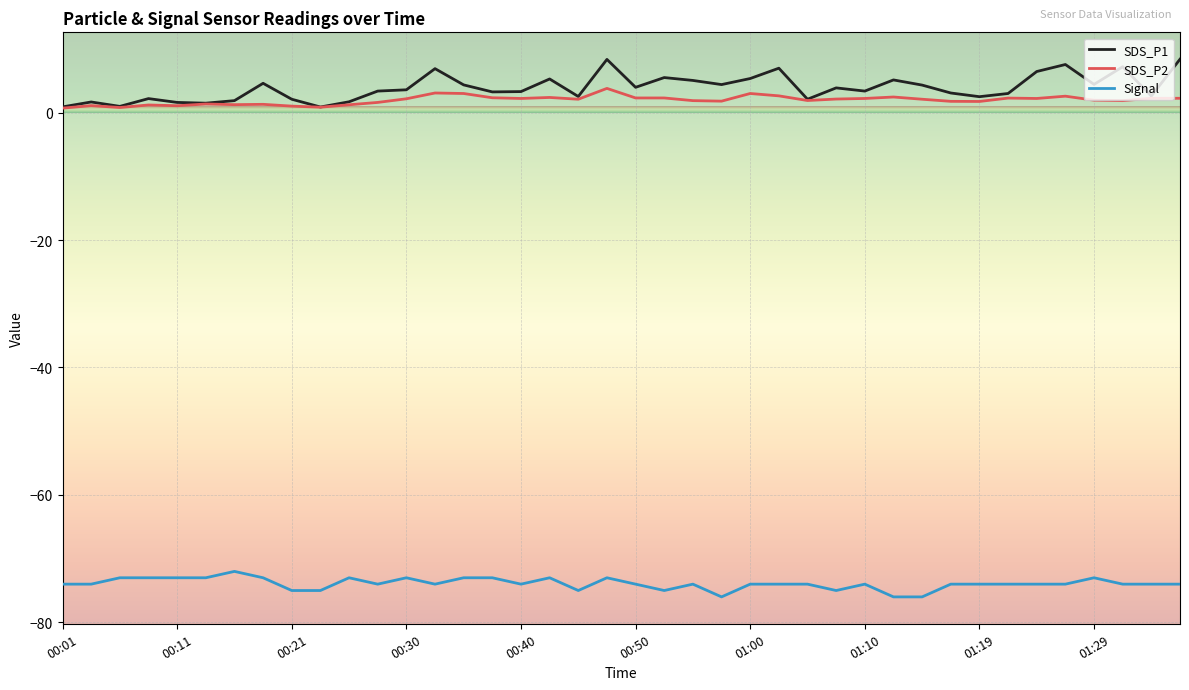

Which series has the largest total across all categories?

SDS_P1